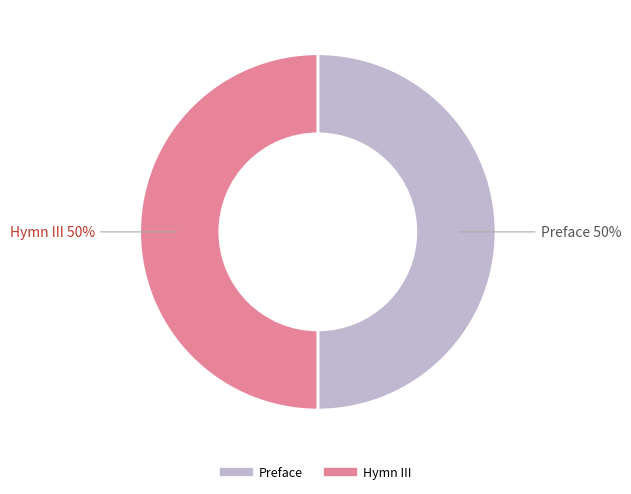

To the nearest percent, what is the average slice percentage?

50%